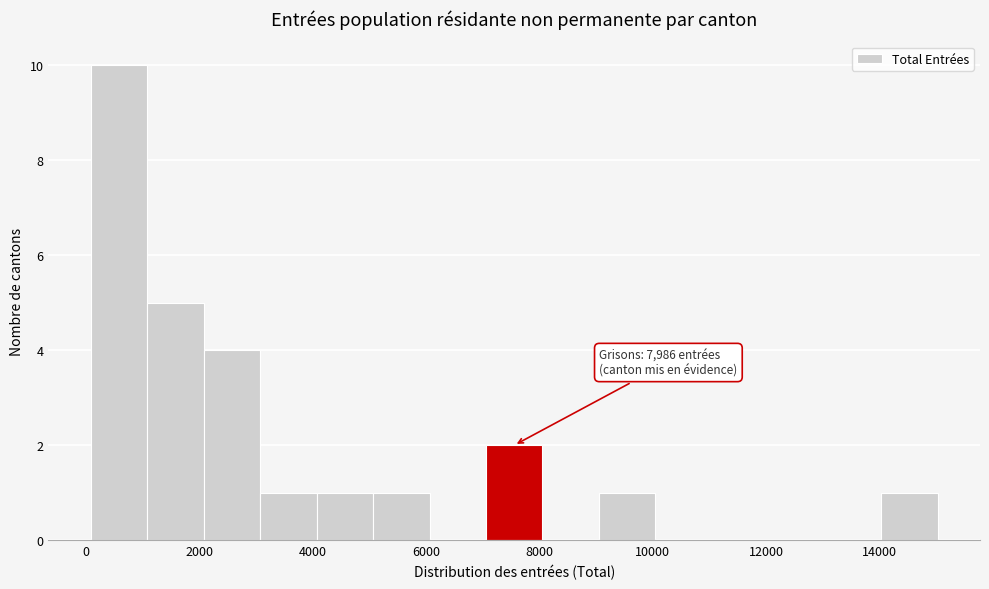

Over which range of the x-axis is the bar tallest?

0 to 1000